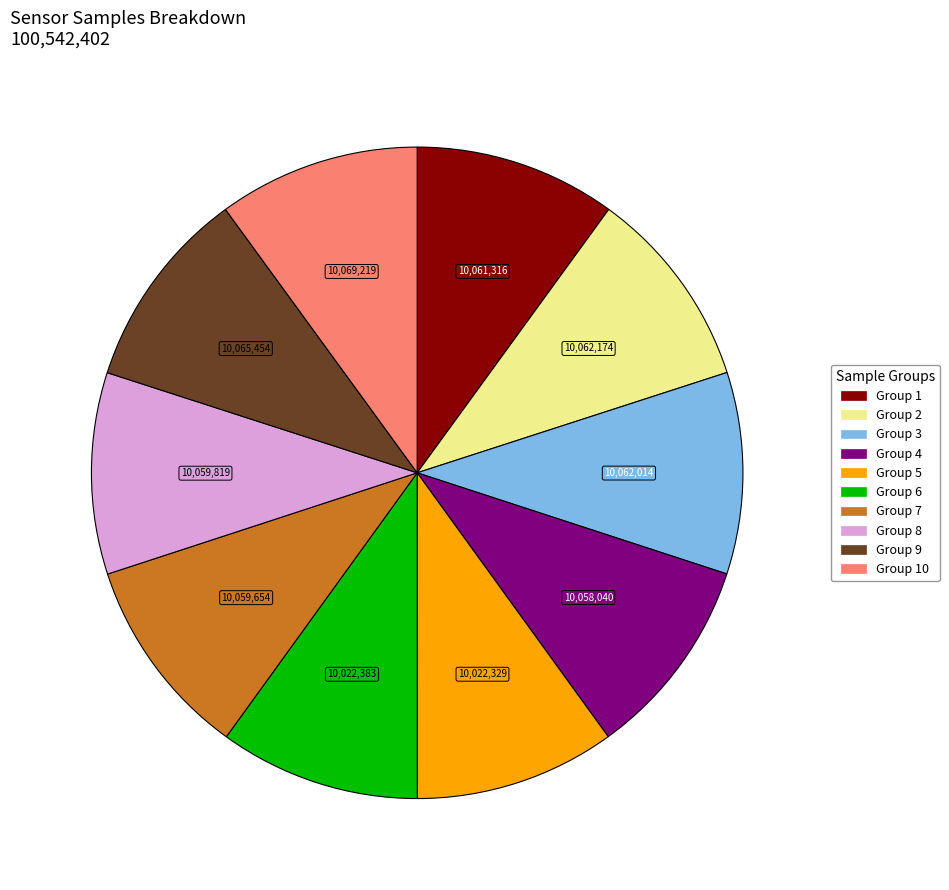

Is there a majority slice in this chart?

No